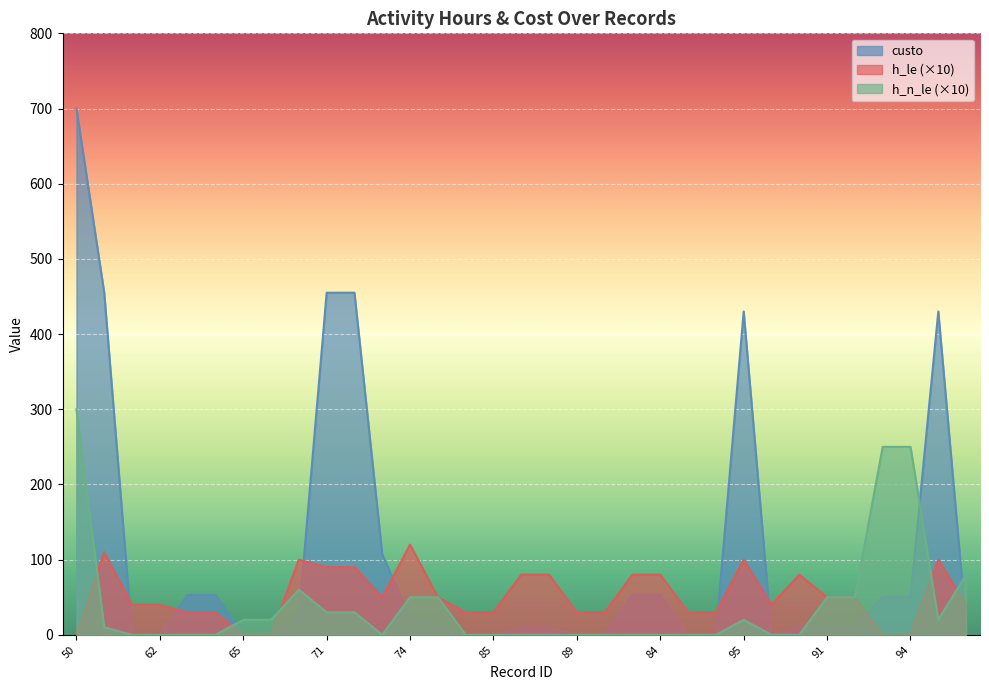

Which series has the widest spread of values?

custo